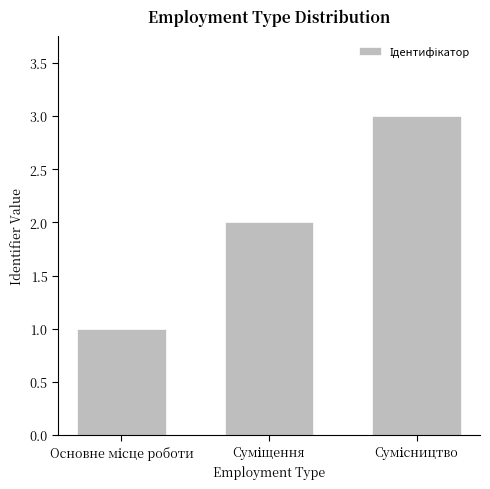

What is the greatest value displayed?

3